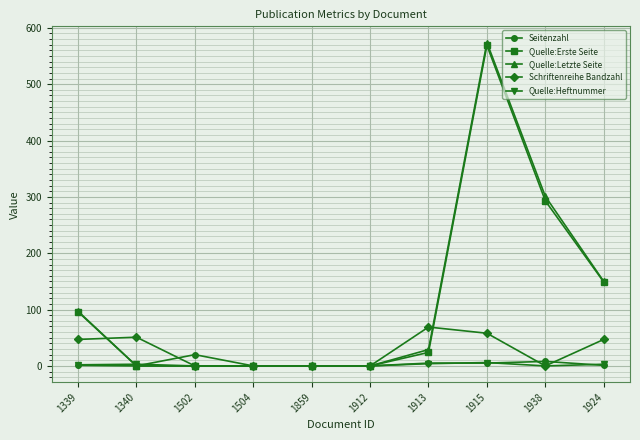

At which label does Quelle:Erste Seite first exceed 24?

1339